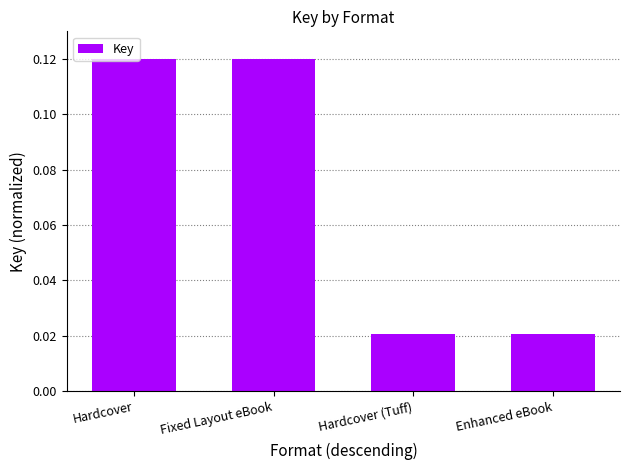

Are the bars grouped side by side (vs. stacked)?

No